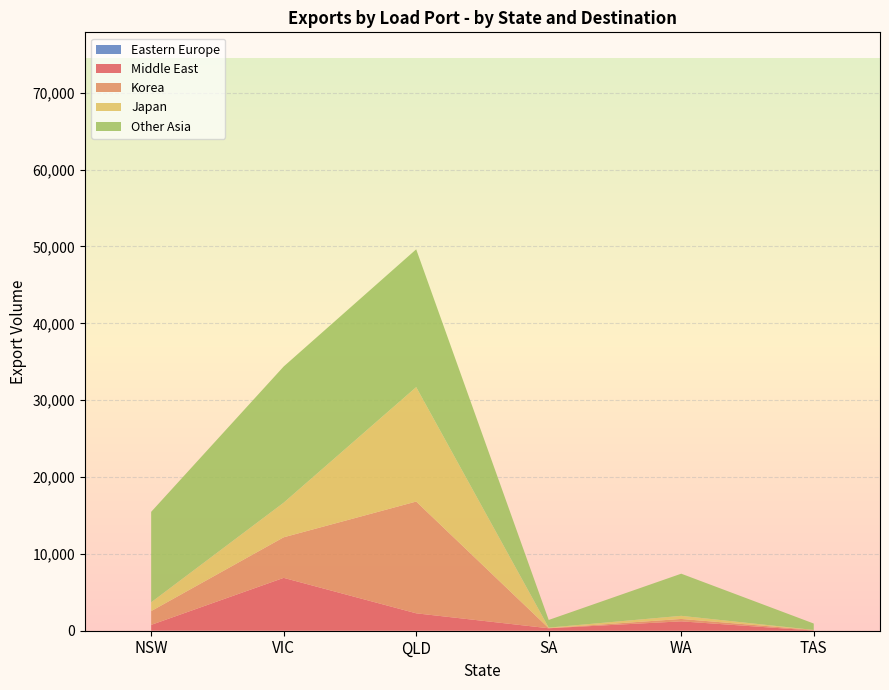

At which category is the sum across all series the highest?

QLD